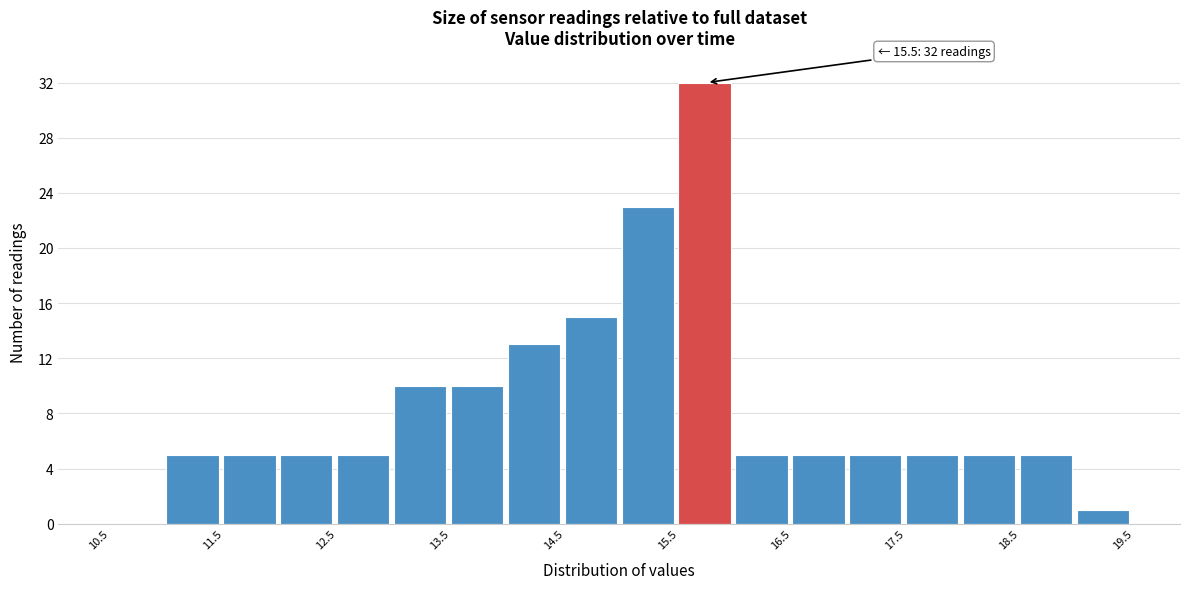

Over which range of the x-axis is the bar tallest?

15.5 to 16.0